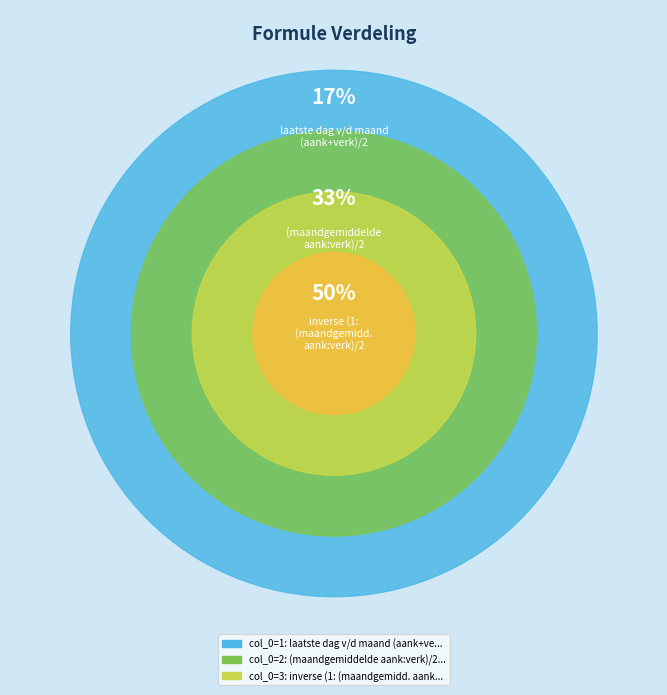

To the nearest percent, what is the average slice percentage?

33%